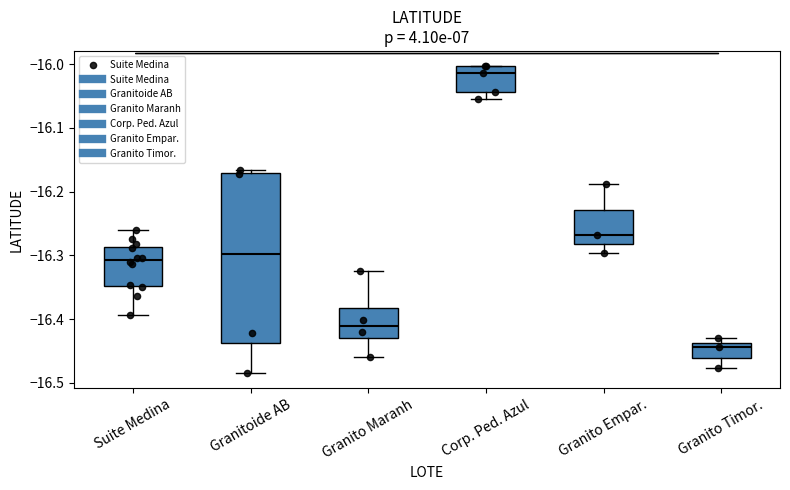

Reading left to right, read every box against the y-axis: the position of its median line, the range the box covers, and the ends of its whiskers. The values are not printed on the chart, so give them approximately, as read against the axis.

Suite Medina: median -16.31, box -16.35 to -16.29, whiskers -16.39 to -16.26
Granitoide AB: median -16.30, box -16.44 to -16.17, whiskers -16.48 to -16.17 (just above the box's upper edge)
Granito Maranh: median -16.41, box -16.43 to -16.38, whiskers -16.46 to -16.32
Corp. Ped. Azul: median -16.01, box -16.04 to -16.00, whiskers -16.05 to -16.00
Granito Empar.: median -16.27, box -16.28 to -16.23, whiskers -16.30 to -16.19
Granito Timor.: median -16.44 (just below the box's upper edge), box -16.46 to -16.44, whiskers -16.48 to -16.43